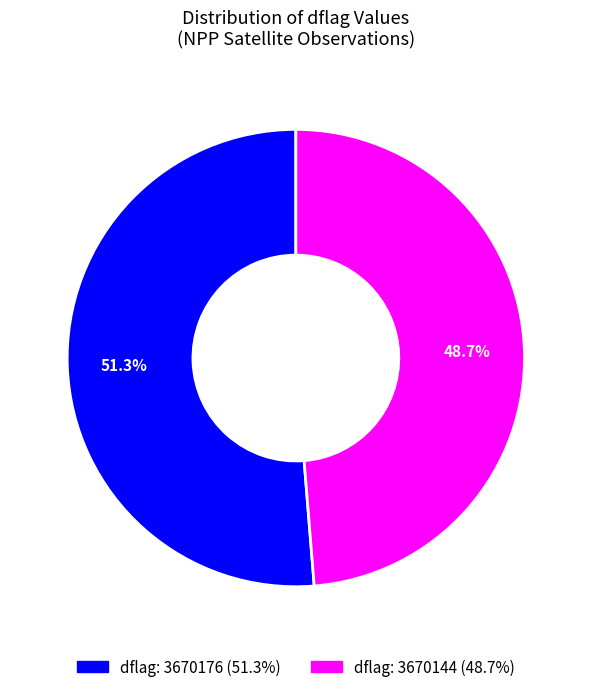

Does any single category account for the majority?

Yes